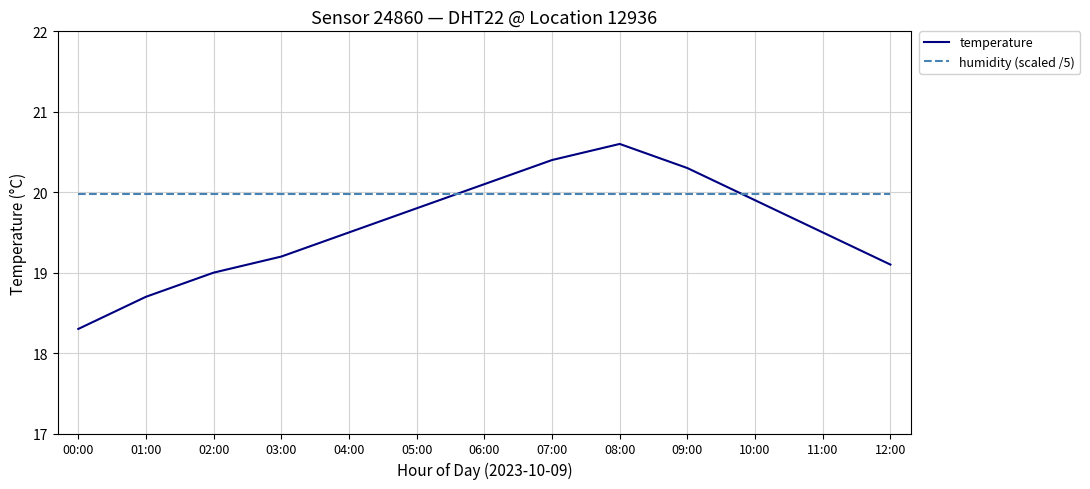

Between 07:00 and 12:00, which series saw the biggest shift?

temperature